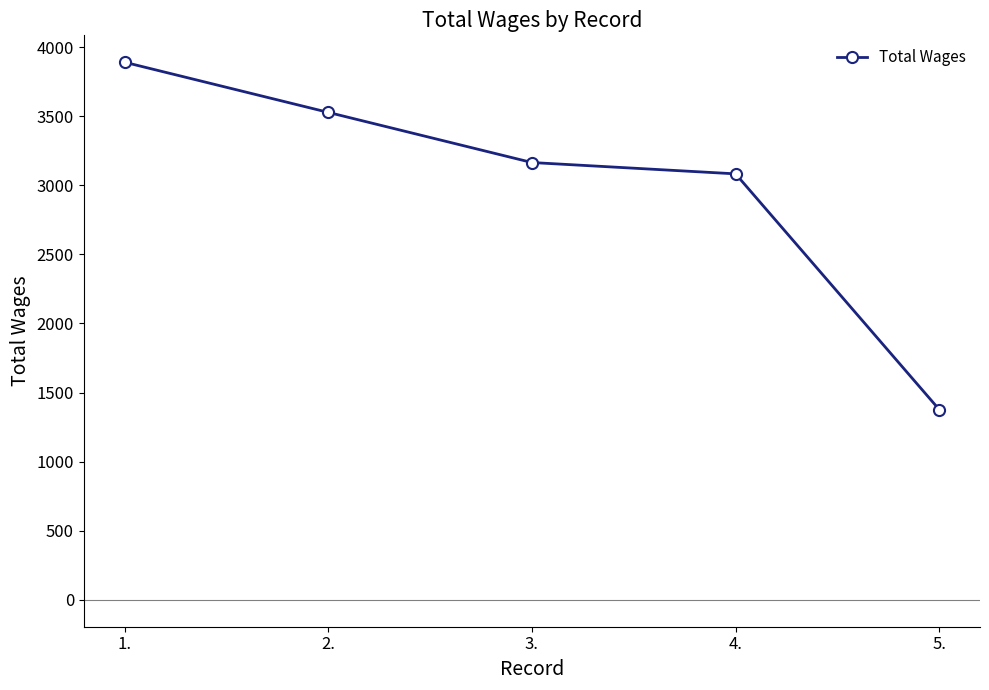

What is the sum of the values at 1. and 4.?

6974